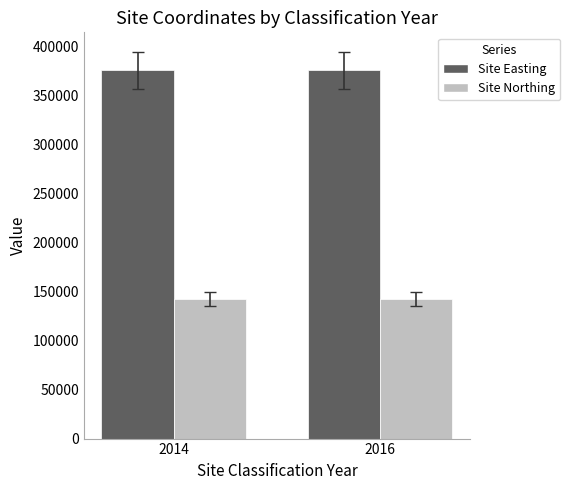

What is the value of the Site Northing bar at the 1st from the left?

142481